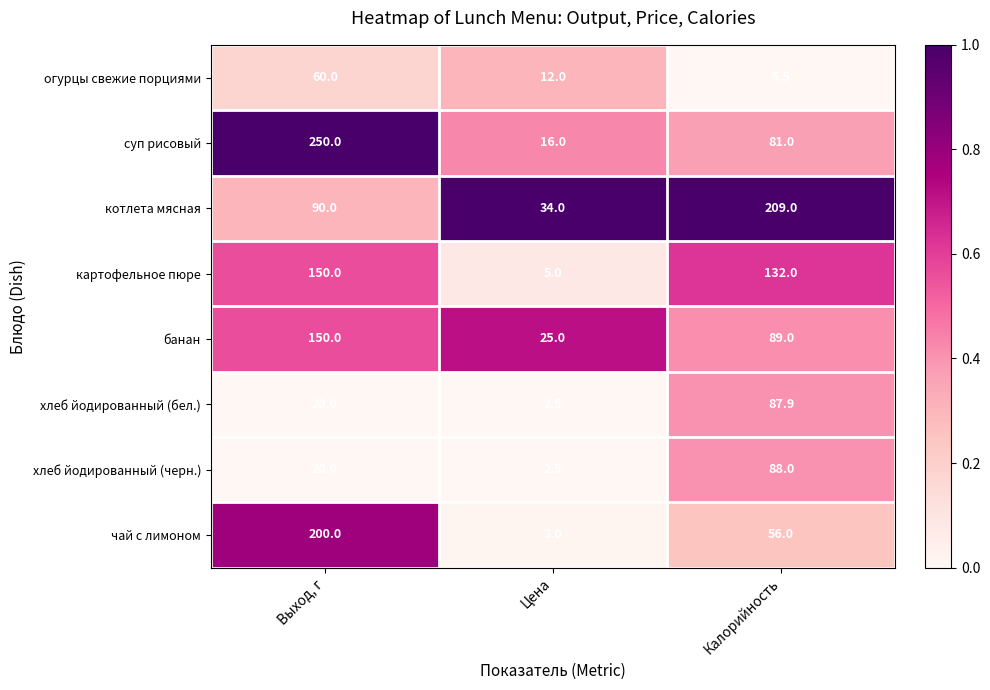

What is the sum of all хлеб йодированный (черн.) values?

110.5